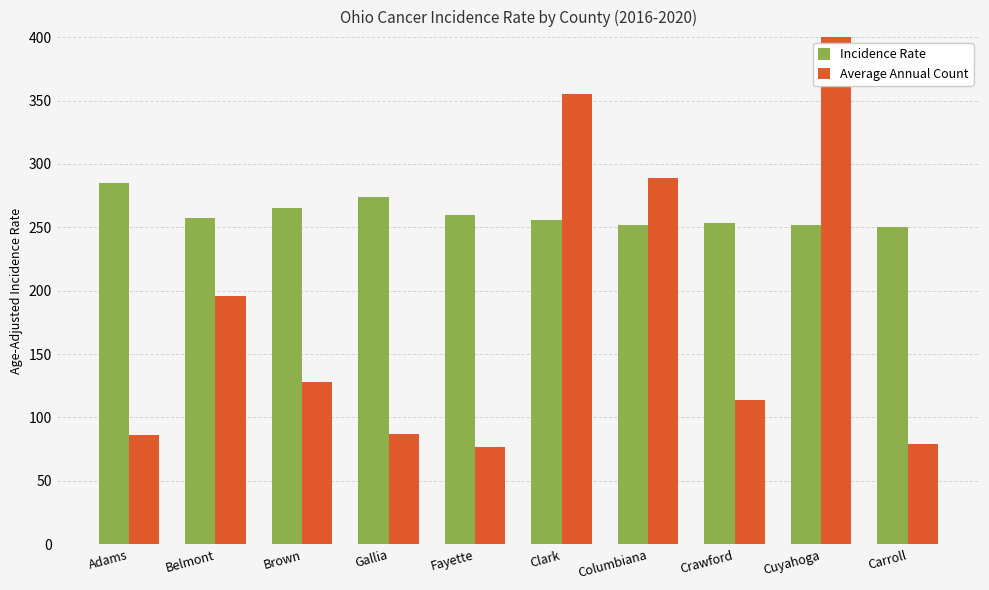

What position from the left is Brown?

3